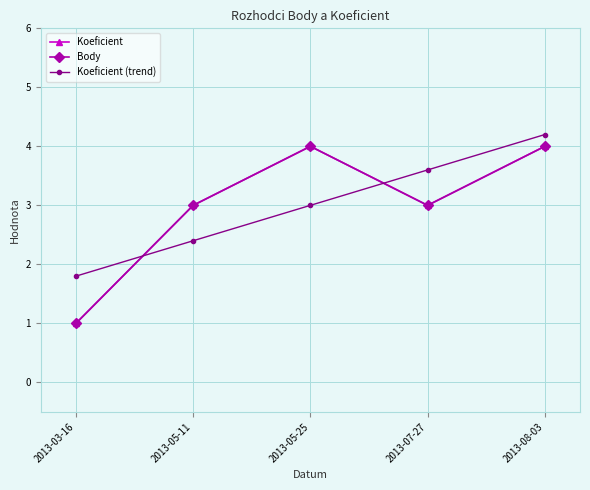

The Body series shows 4.0 at 2013-05-25. True or false?

True